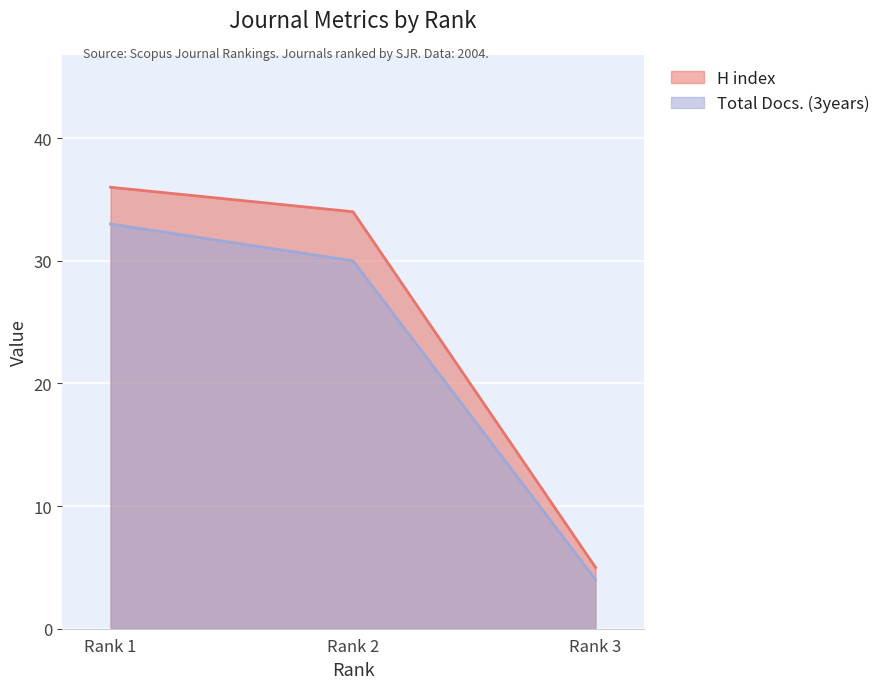

Where is H index nearest to the value 20?

Rank 2